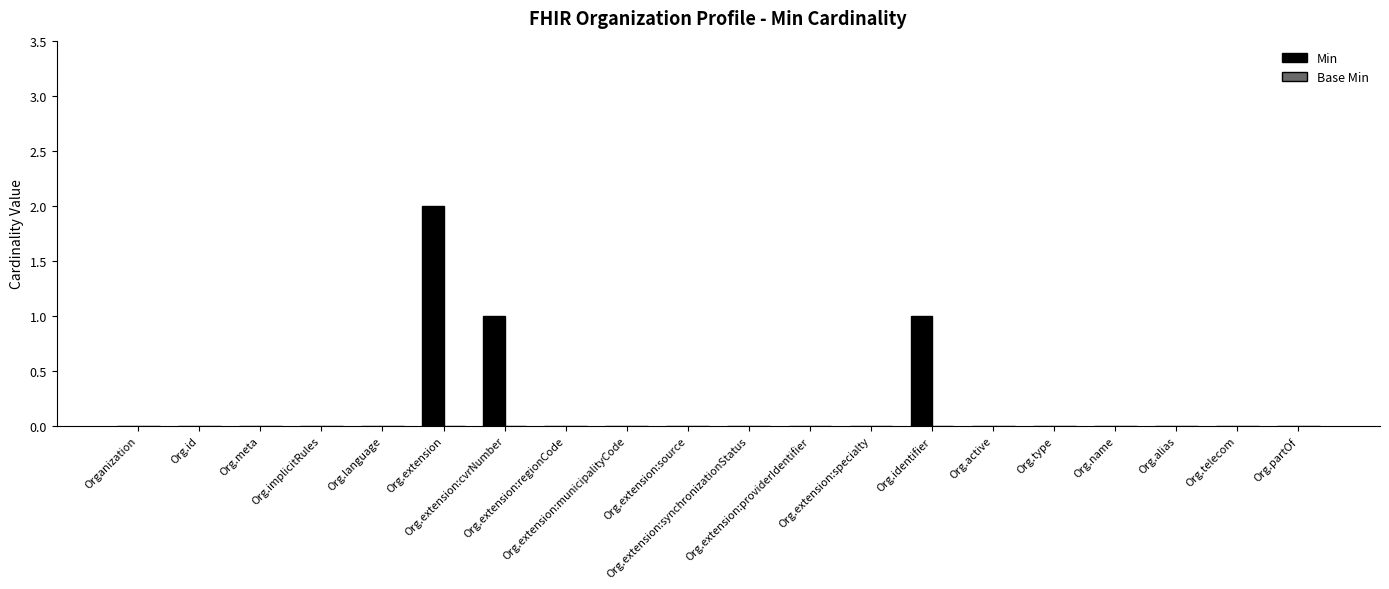

Count the number of data series in this chart.

1